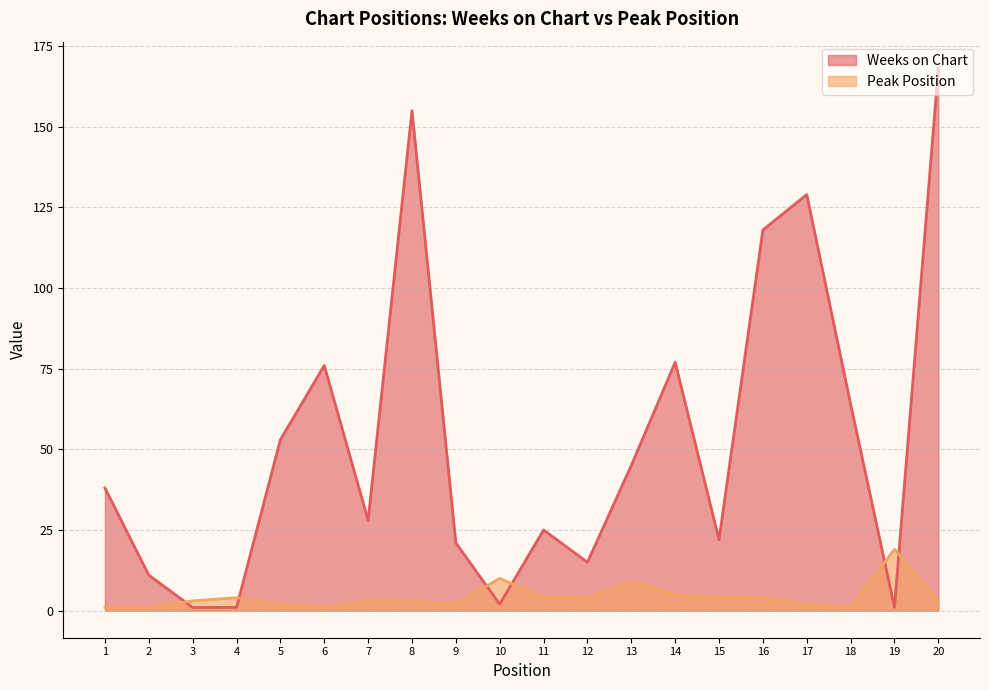

What are all the series names shown in the legend?

Weeks on Chart, Peak Position